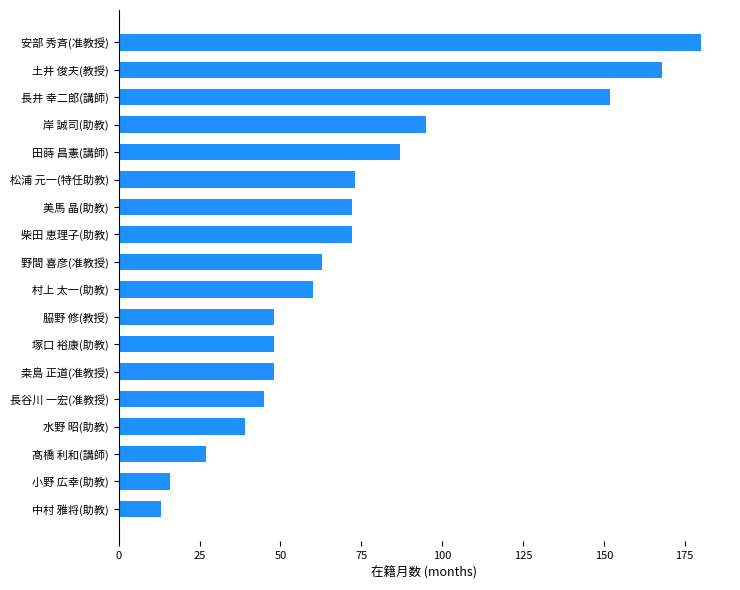

At which category does the chart reach its peak across all series?

安部 秀斉(准教授)